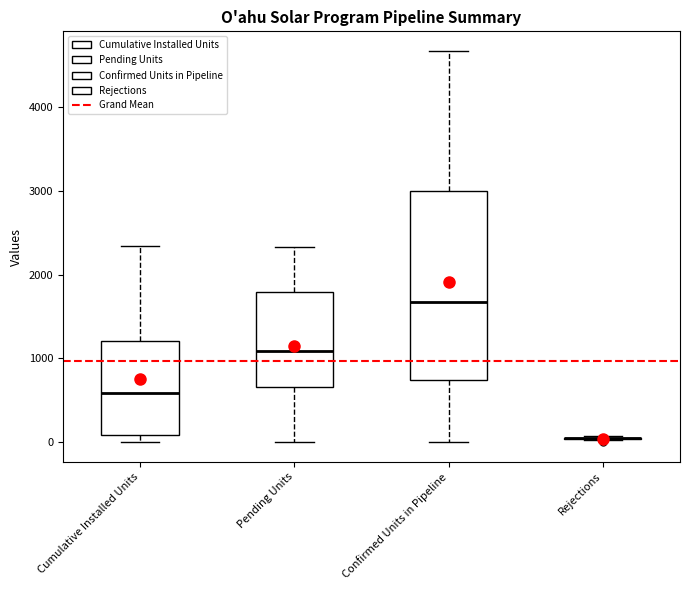

Comparing the boxes themselves (not the whiskers), which one is the tallest?

Confirmed Units in Pipeline